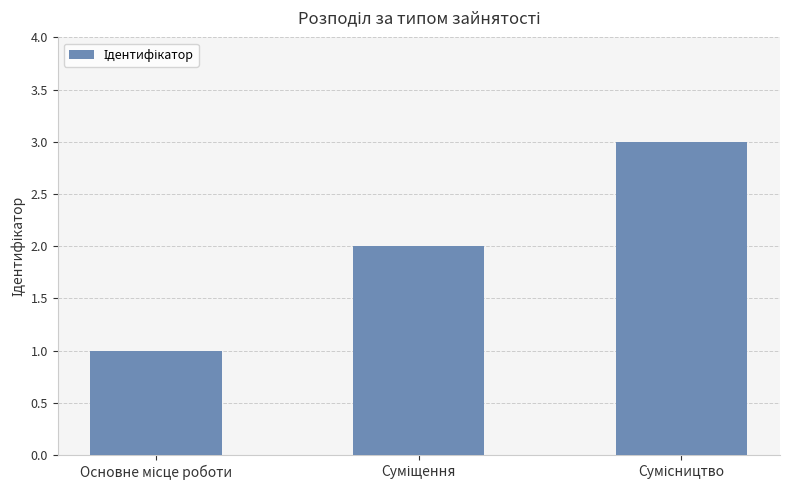

What is the greatest value displayed?

3